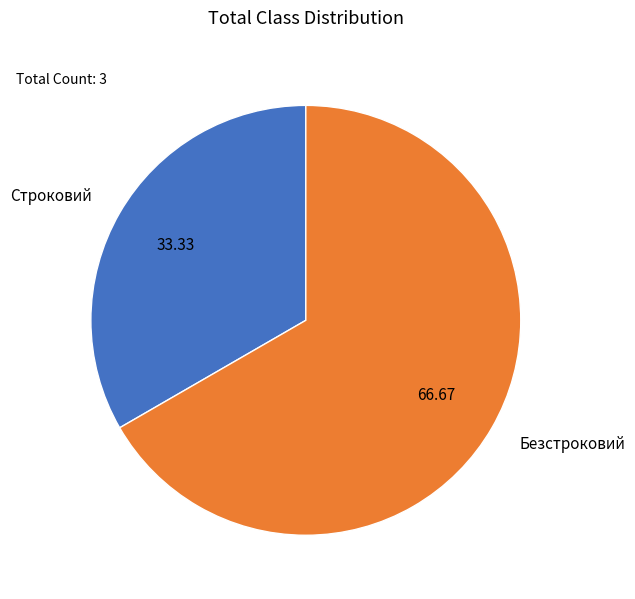

What is the ratio of the value at Безстроковий to the value at Строковий?

2.0